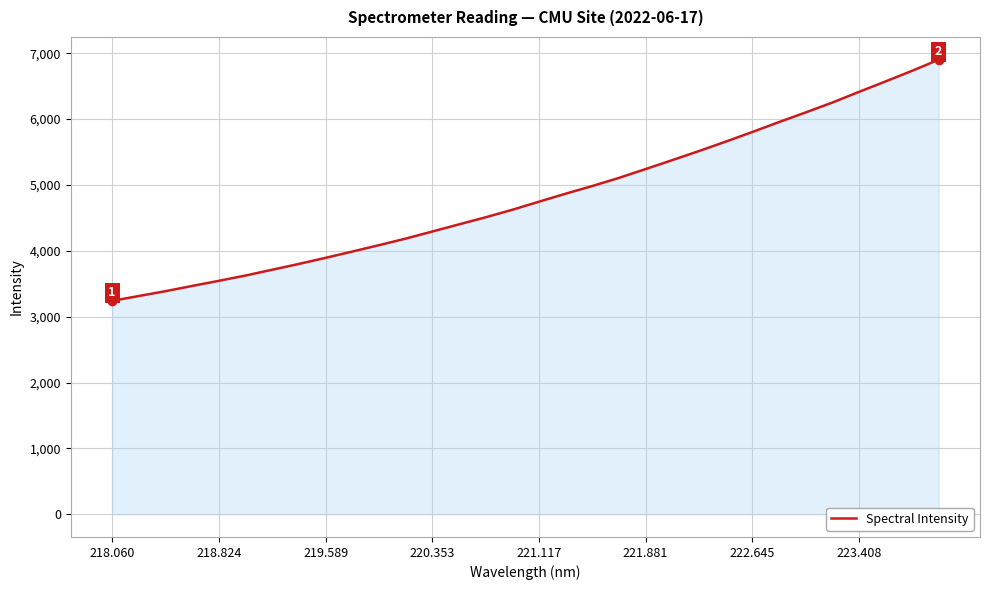

What is the difference between the maximum and minimum values?

3662.6